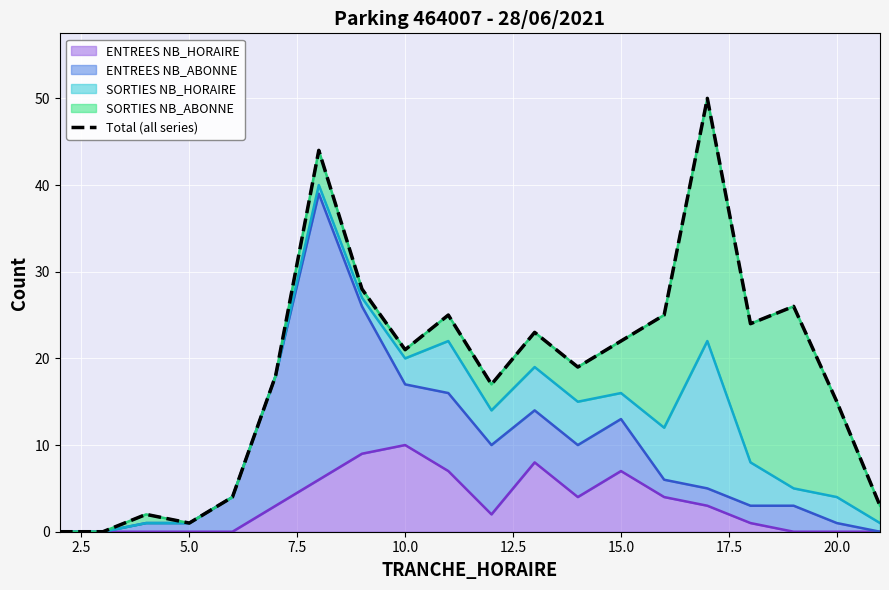

What is the difference between the maximum and second lowest values?

50